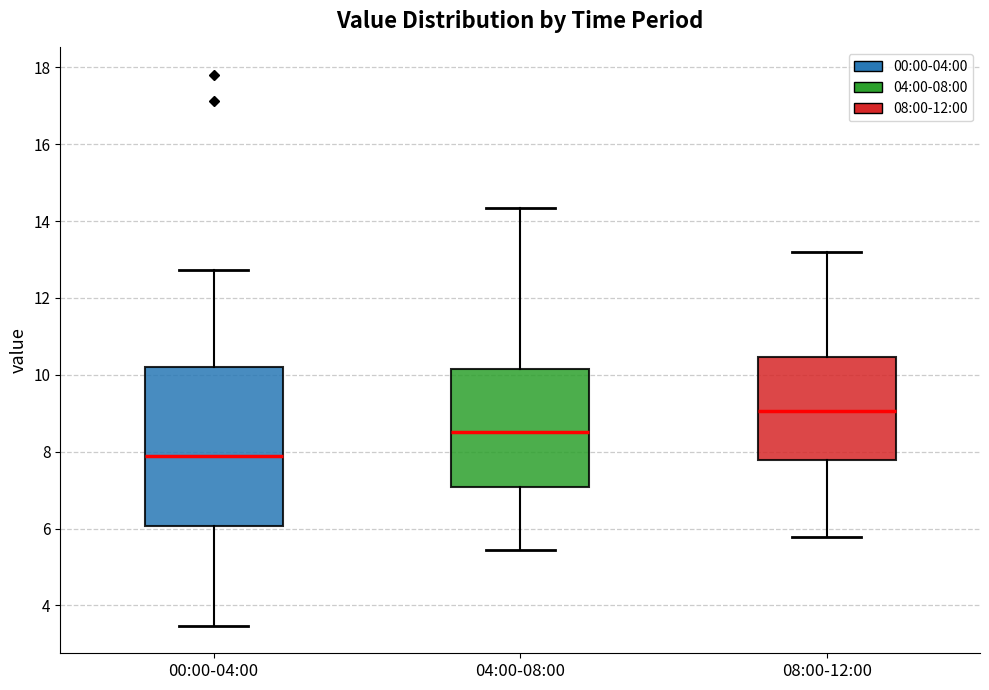

Which box is the tallest, from its lower edge to its upper edge?

00:00-04:00